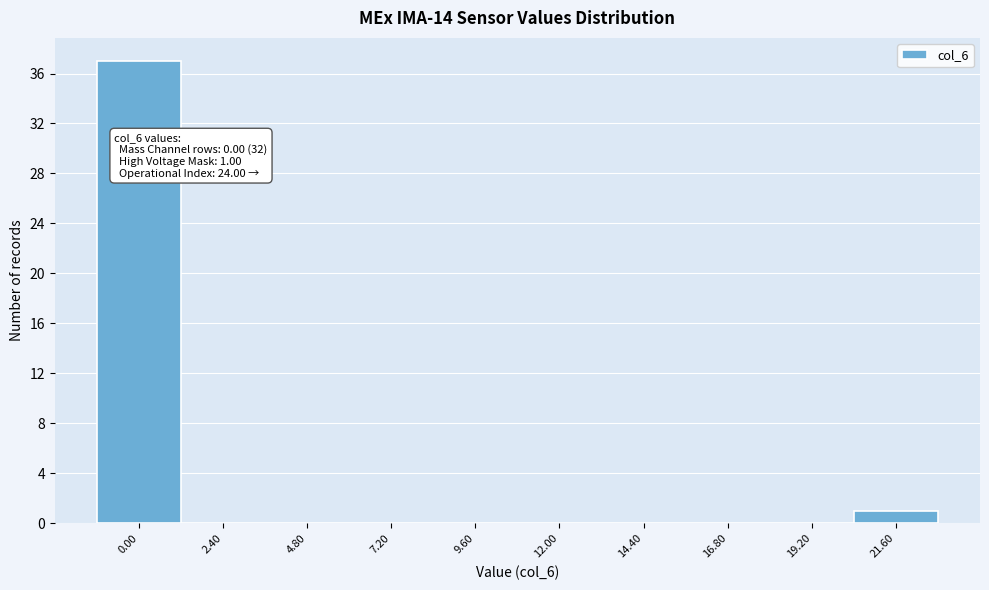

Reading left to right, what are all the values shown in this chart?

0.00=37	2.40=0	4.80=0	7.20=0	9.60=0	12.00=0	14.40=0	16.80=0	19.20=0	21.60=1